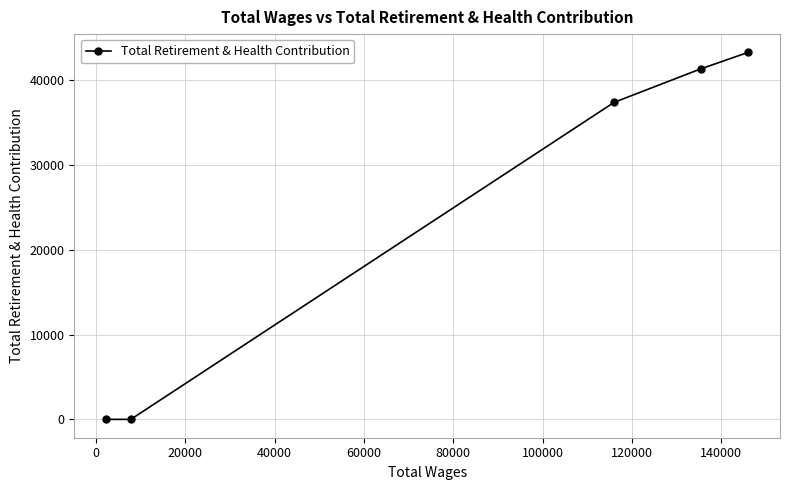

What is the difference between the second highest and second lowest values?

41304